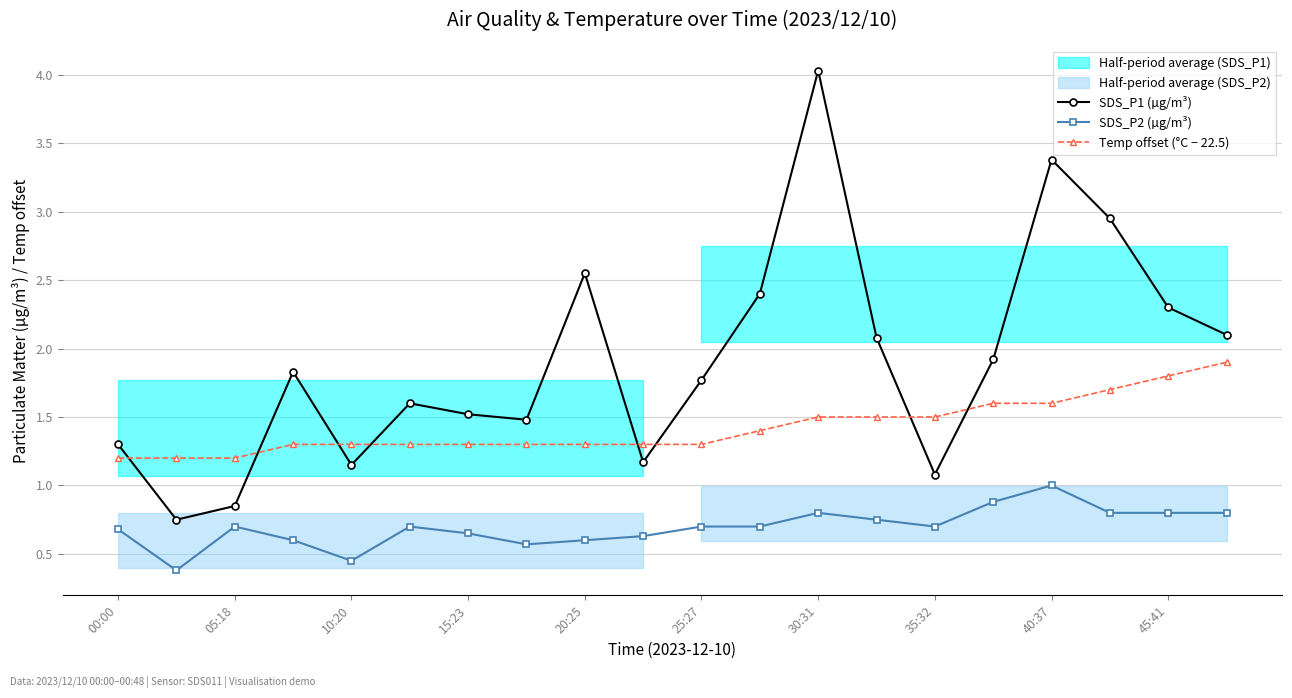

Rank the series at 15 from highest to lowest value.

SDS_P1 (µg/m³), Temp offset (°C − 22.5), SDS_P2 (µg/m³)